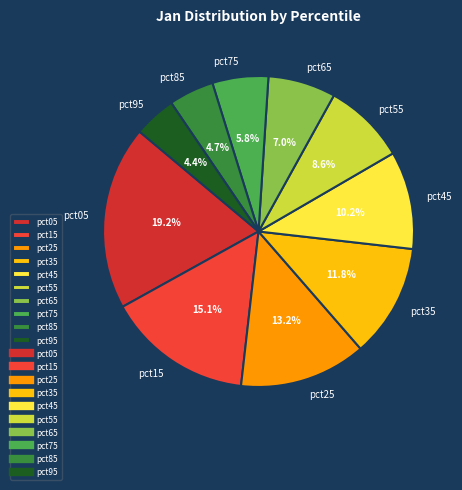

Between pct25 and pct95, which is larger?

pct25